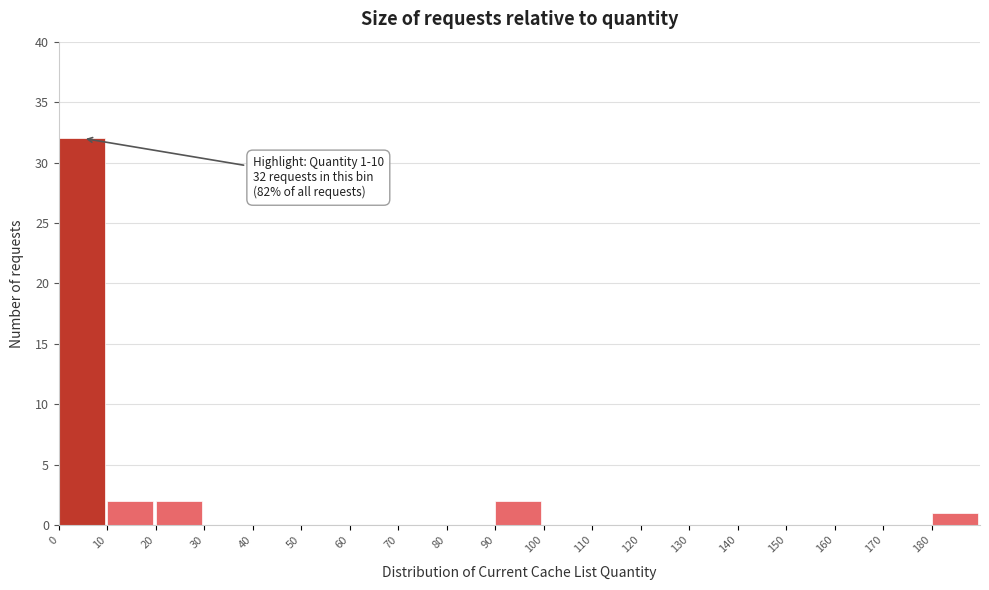

Over which range of the x-axis is the bar tallest?

0 to 10